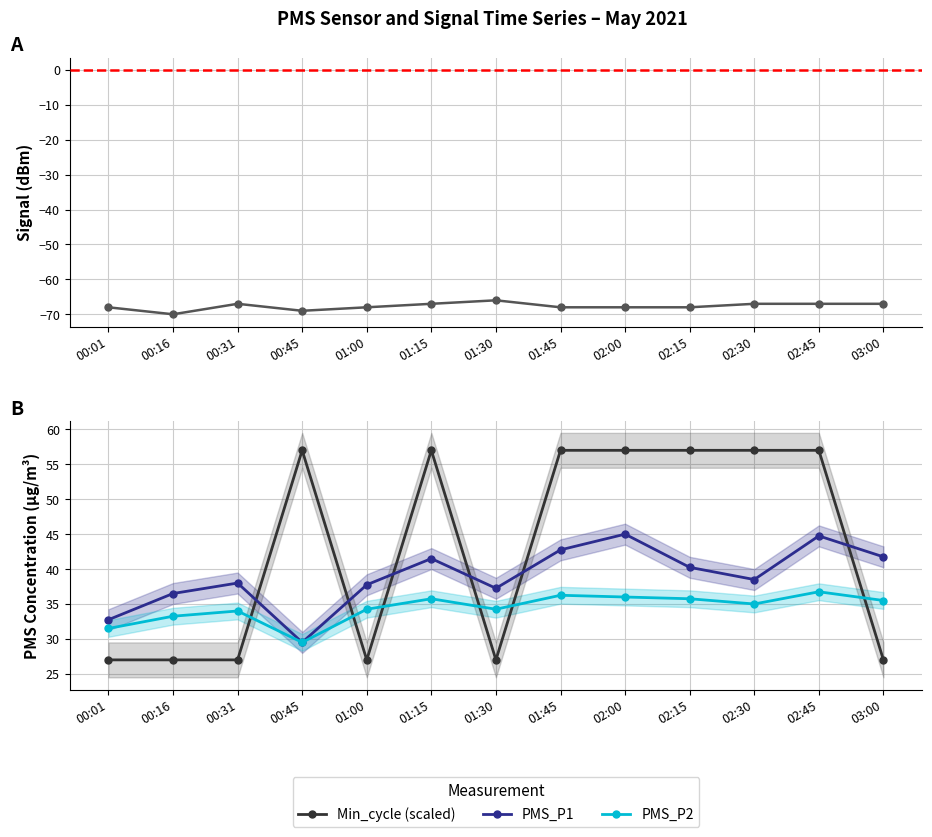

What is the label of the 8th point from the right?

01:15